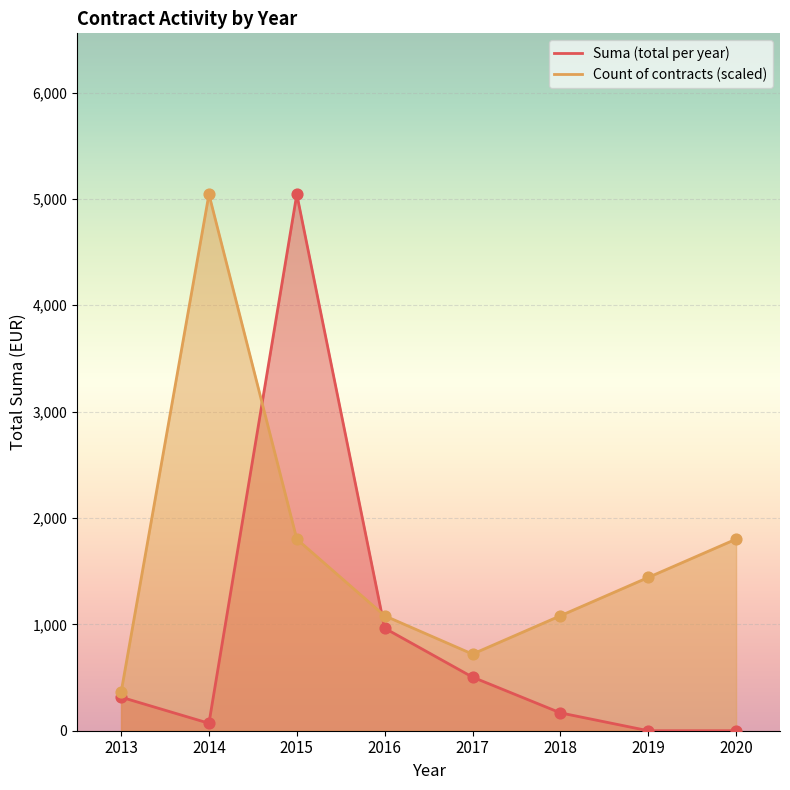

At how many categories does at least one series exceed 4064?

2